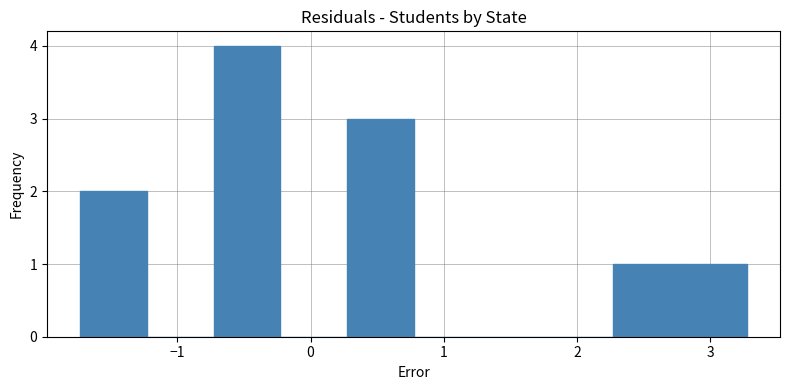

Over which range of the x-axis is the bar tallest?

-0.7 to -0.2